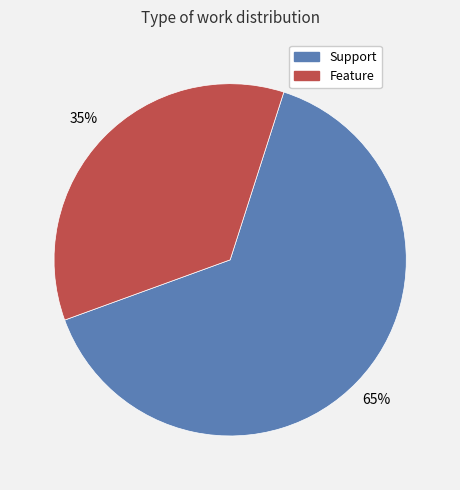

To the nearest percent, what is the combined percentage of Feature and Support?

100%